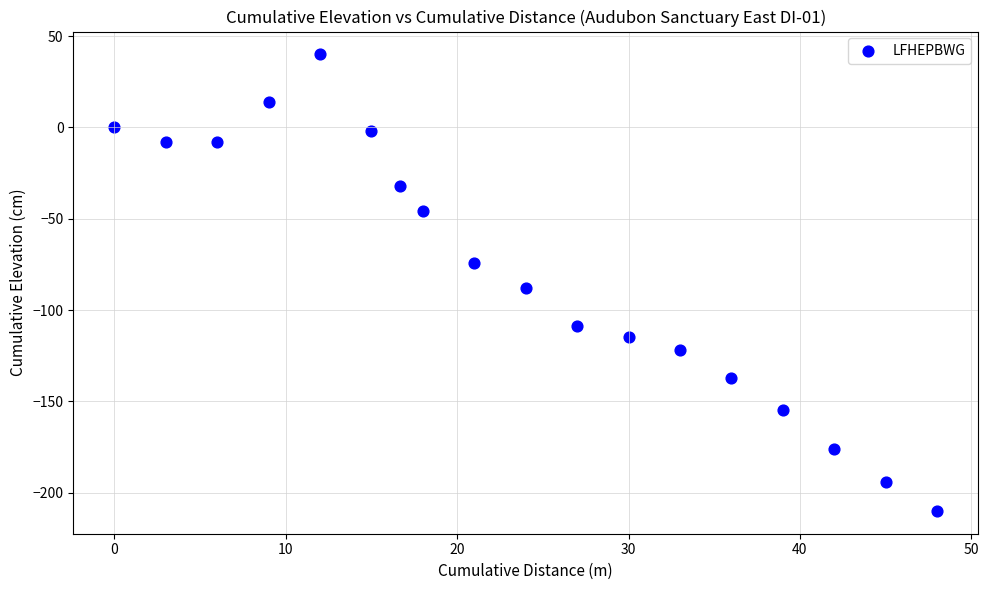

What is the range of Y values (max minus min)?

250